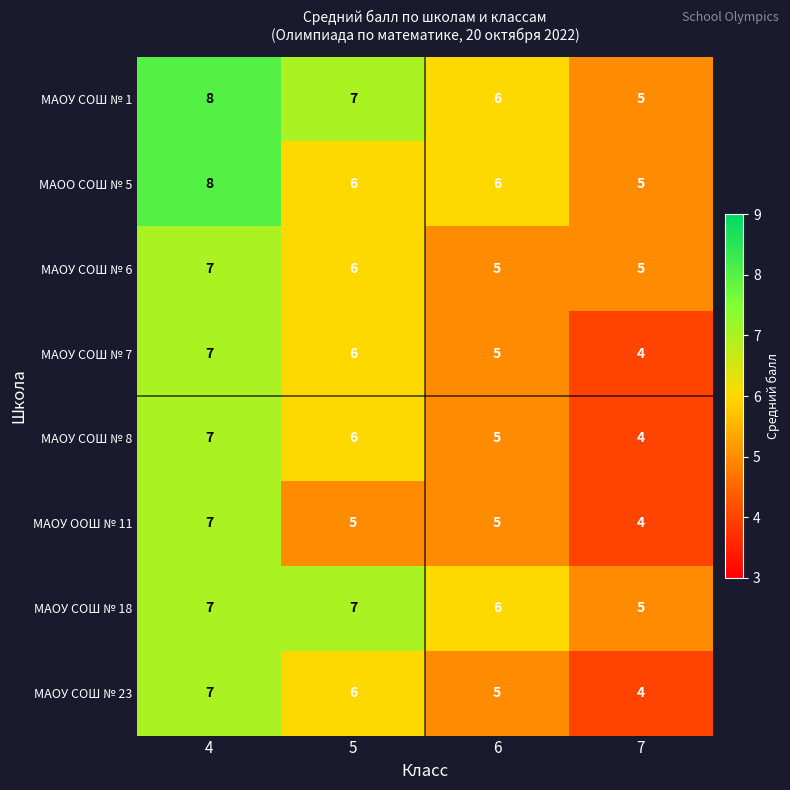

True or false: МАОУ СОШ № 8 has a value of 9 at 6.

False